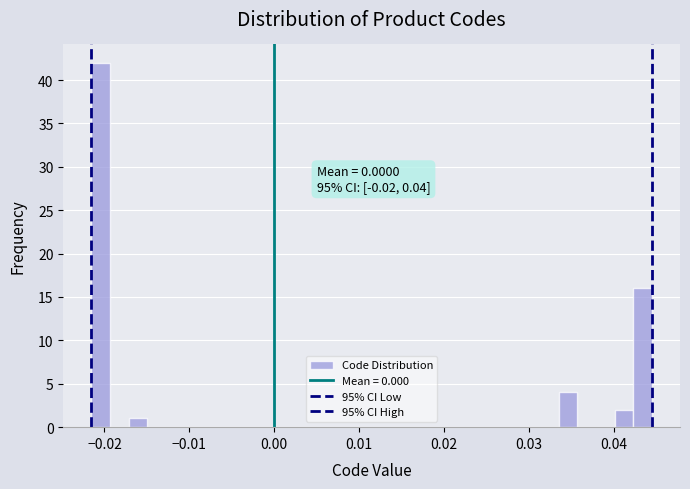

Around what value on the x-axis is the tallest bar? Give the approximate position of its centre, as read against the axis.

-0.020